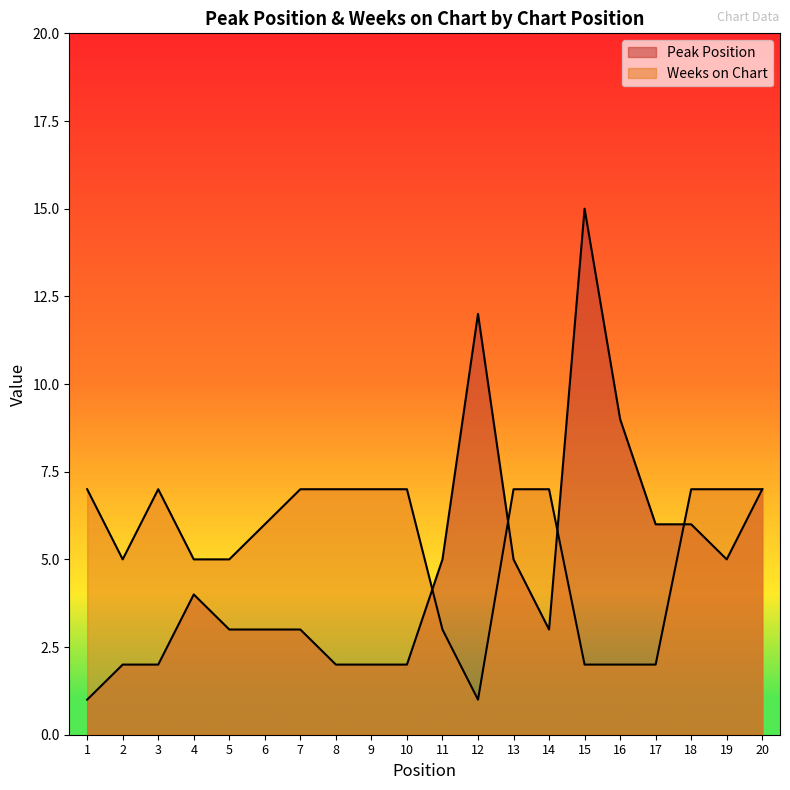

Between 6 and 3, which is larger?

6